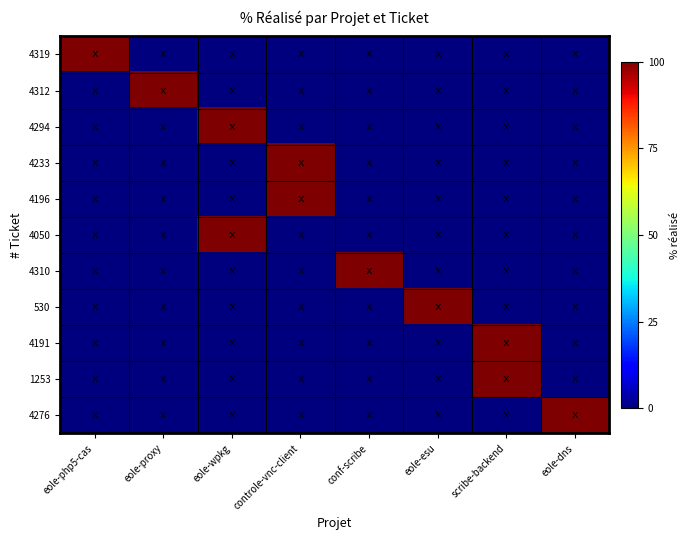

List the series in order of their peak value, highest first.

4319, 4312, 4294, 4233, 4196, 4050, 4310, 530, 4191, 1253, 4276